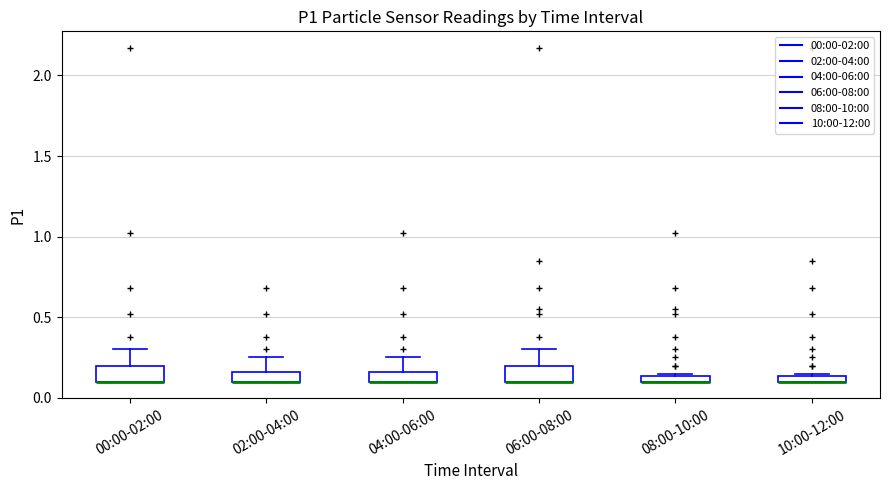

Where is the upper edge of the box for 08:00-10:00 on the y-axis? The values are not printed on the chart, so give them approximately, as read against the axis.

0.15